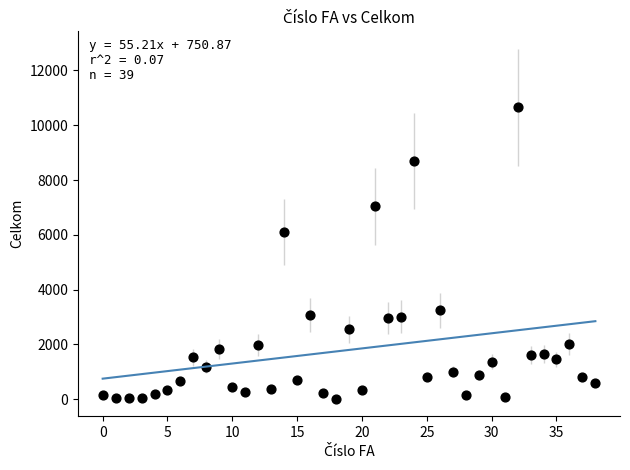

What Y value in the scatter plot is closest to 5340?

6103.6